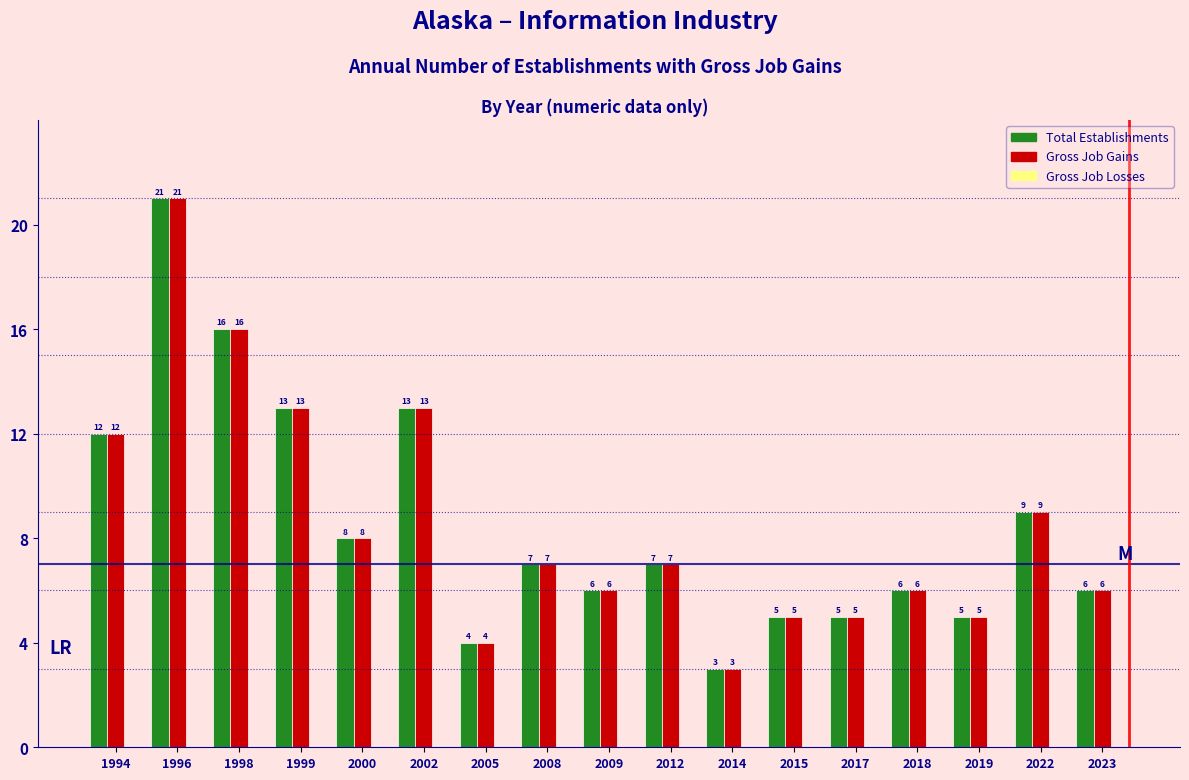

What is the sum of the Gross Job Gains values at 2009 and 2018?

12